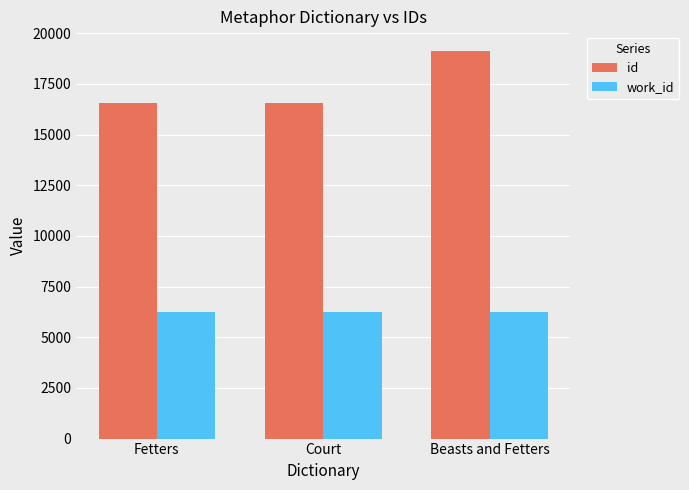

How many groups of bars are there?

3